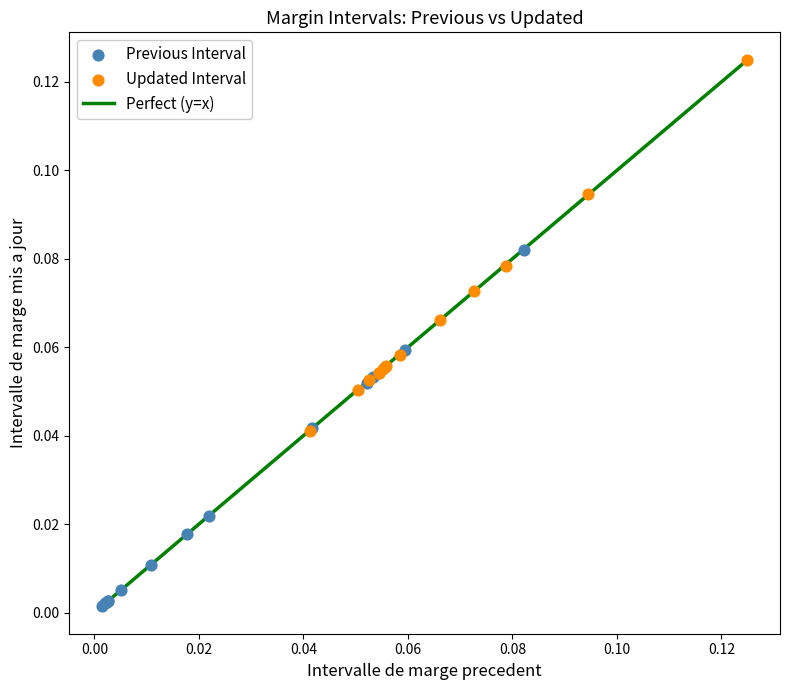

Which series reaches the maximum Y coordinate?

Updated Interval